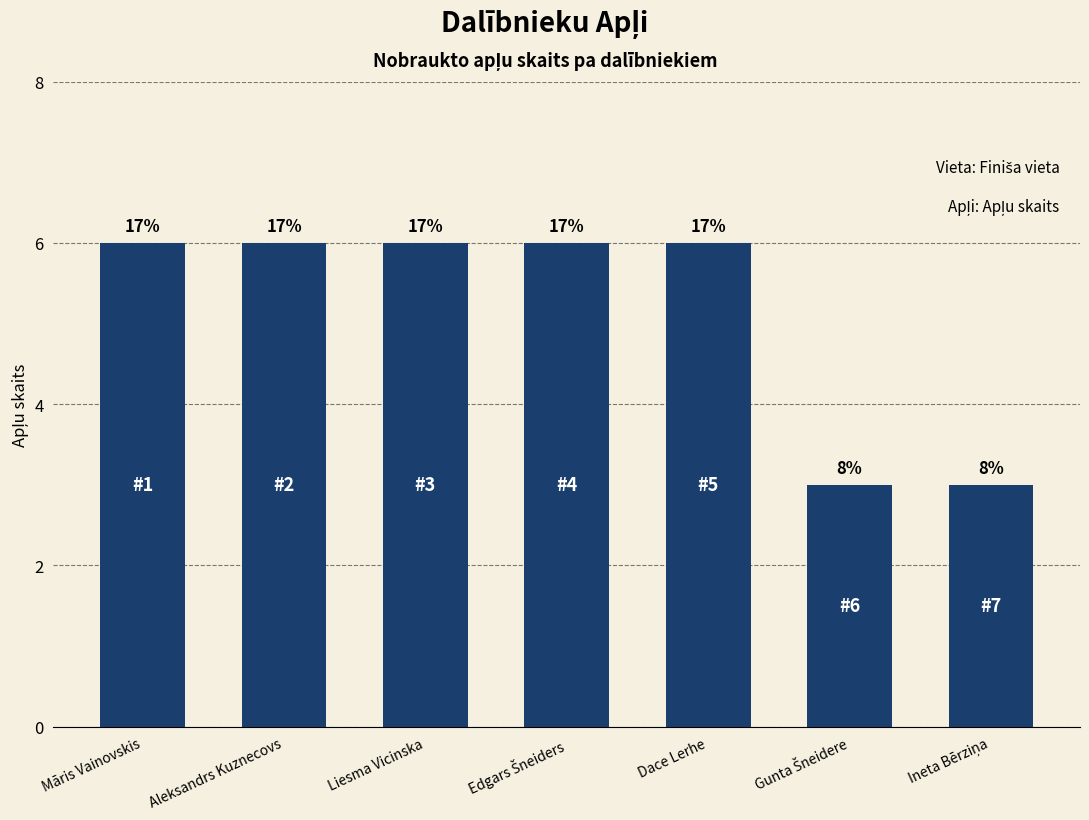

Are the bars horizontal?

No